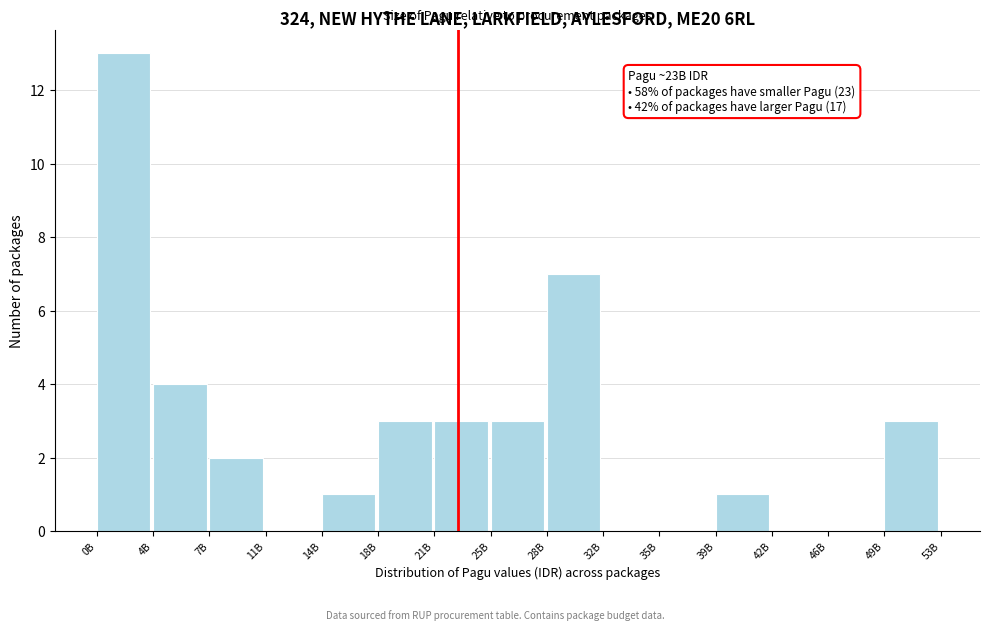

Reading left to right, what are all the values shown in this chart?

0B=13	4B=4	7B=2	11B=0	14B=1	18B=3	21B=3	25B=3	28B=7	32B=0	35B=0	39B=1	42B=0	46B=0	49B=3